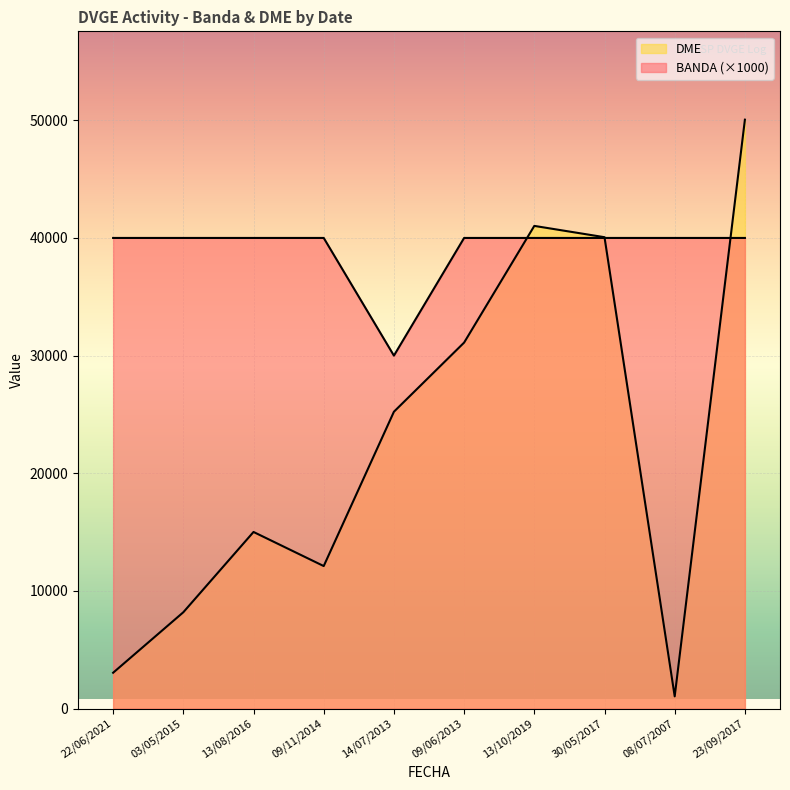

Rank the categories by BANDA value from lowest to highest.

14/07/2013, 22/06/2021, 03/05/2015, 13/08/2016, 09/11/2014, 09/06/2013, 13/10/2019, 30/05/2017, 08/07/2007, 23/09/2017